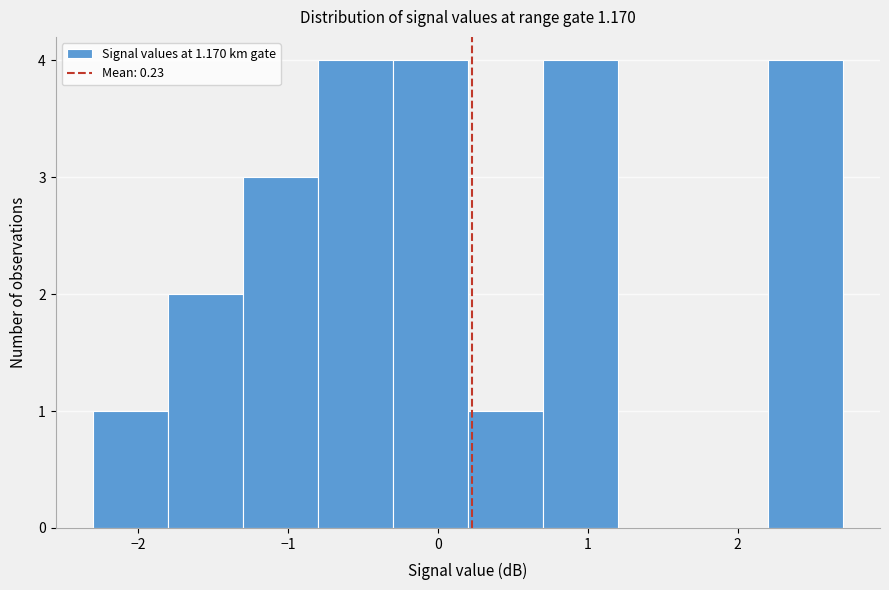

What is the height of the bar covering -1.3 to -0.8 on the x-axis? The values are not printed on the chart, so give them approximately, as read against the axis.

3